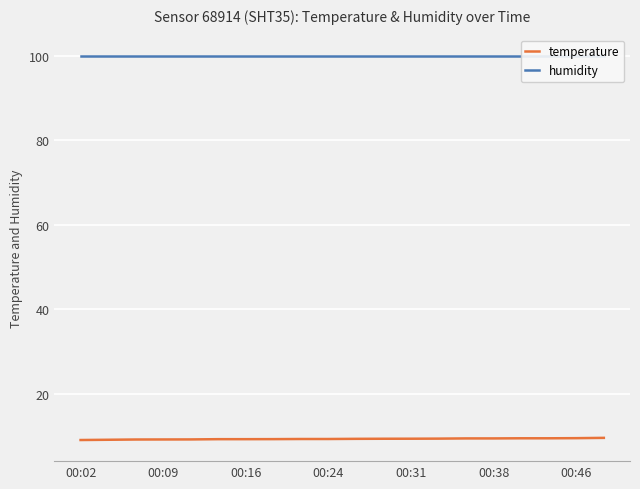

What are all the series names shown in the legend?

temperature, humidity